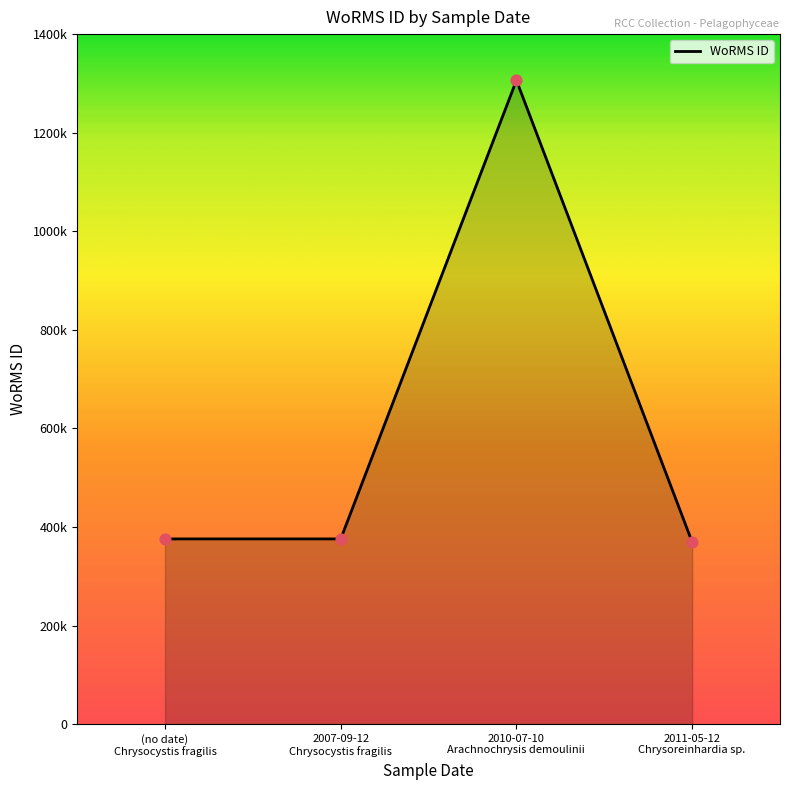

What is the ratio of the value at N/A to the value at 2011-05-12?

1.0